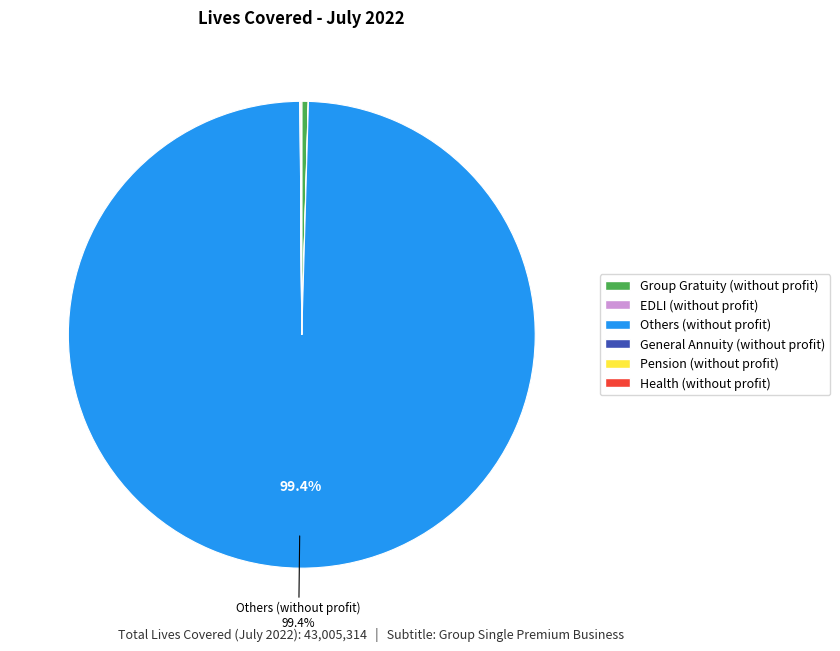

Is there a majority slice in this chart?

Yes